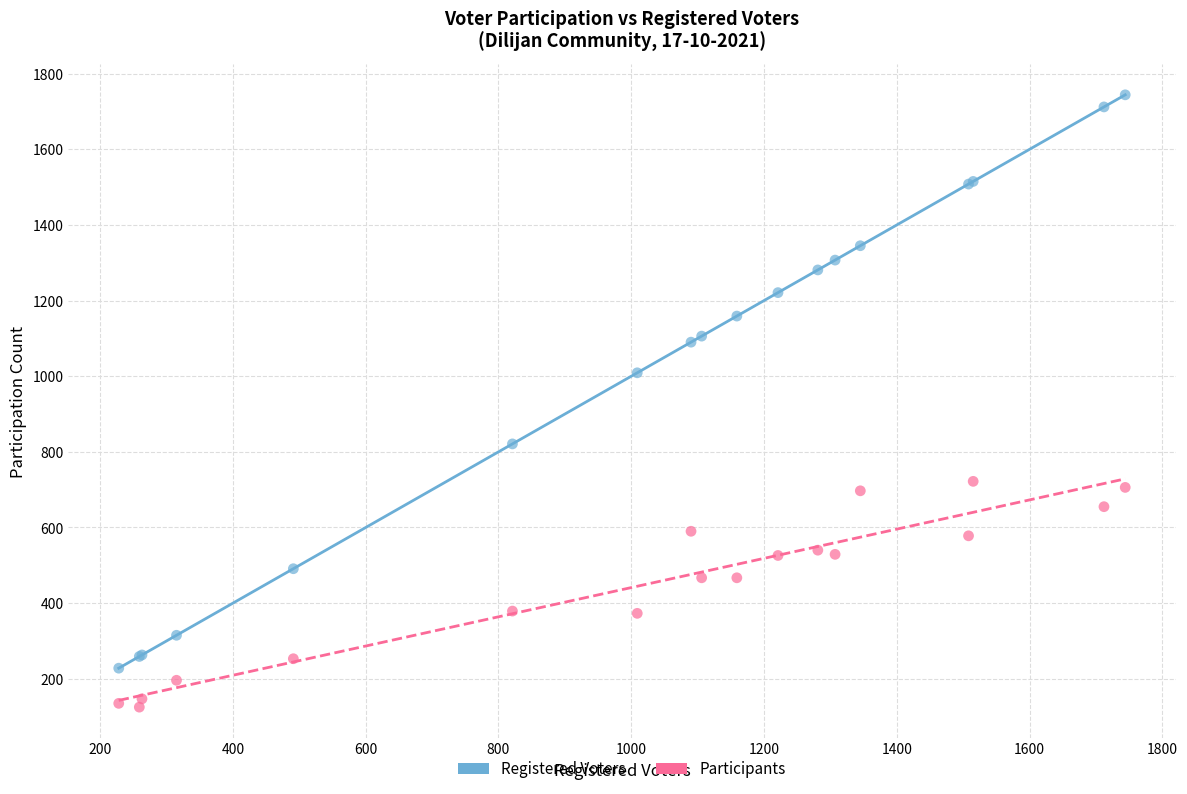

Across all series, what Y value is closest to 934?

1009